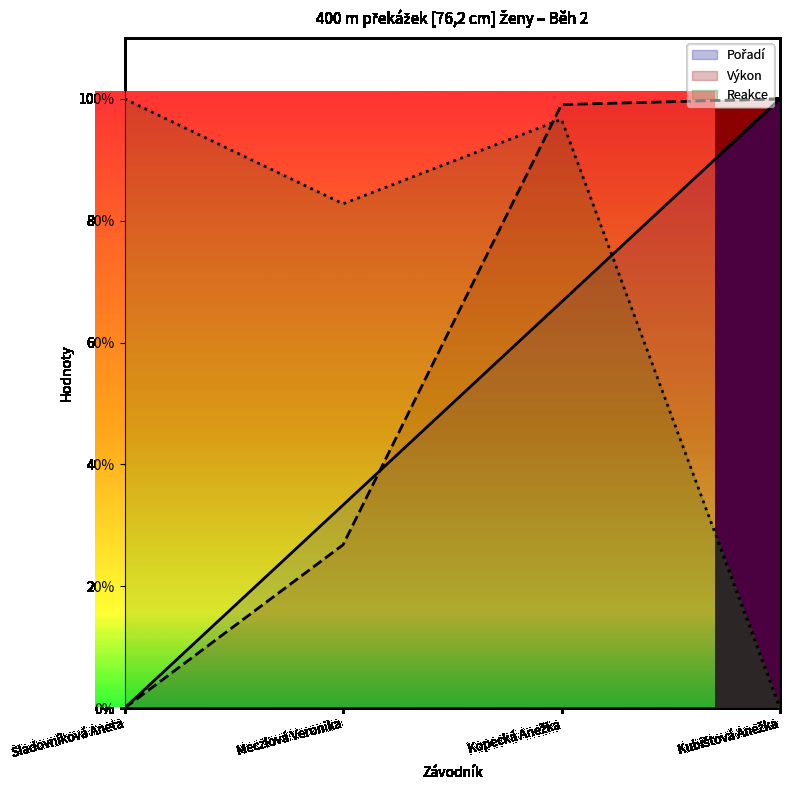

True or false: Pořadí has a value of 100.0 at Kubištová Anežka.

True